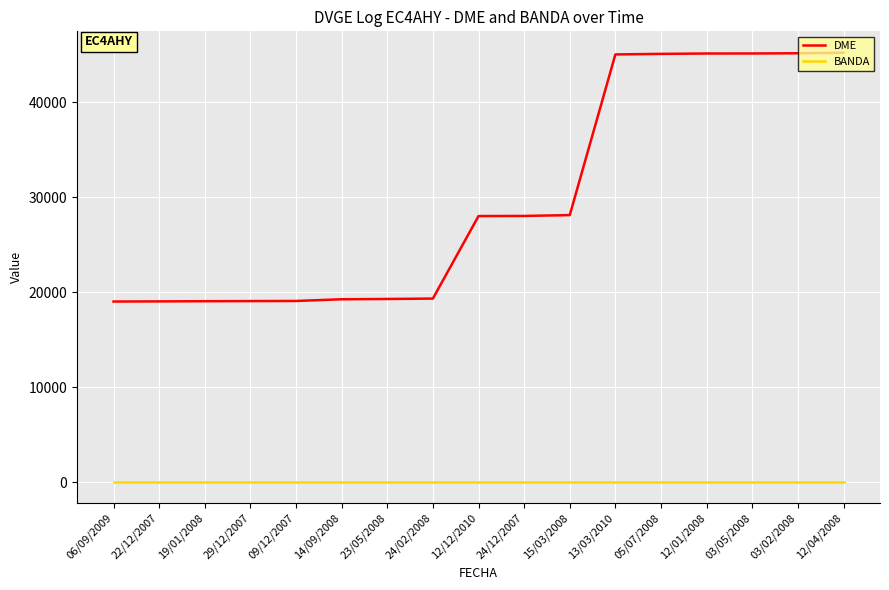

Which series has the largest total across all categories?

DME